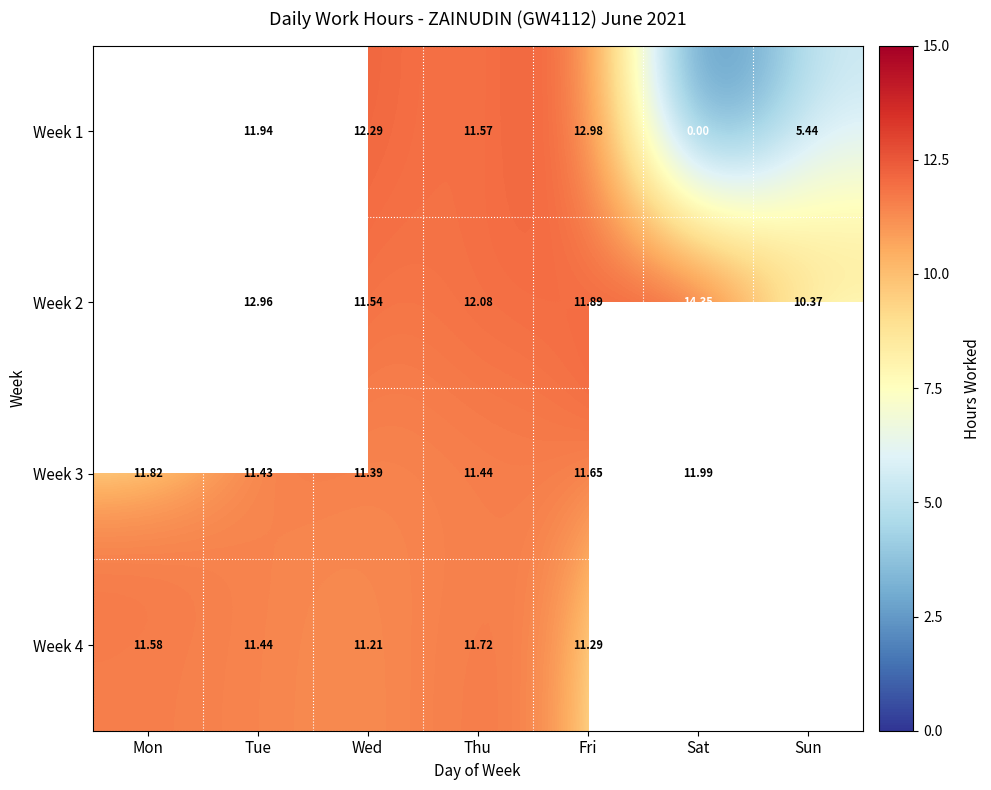

What is the greatest value displayed?

14.3